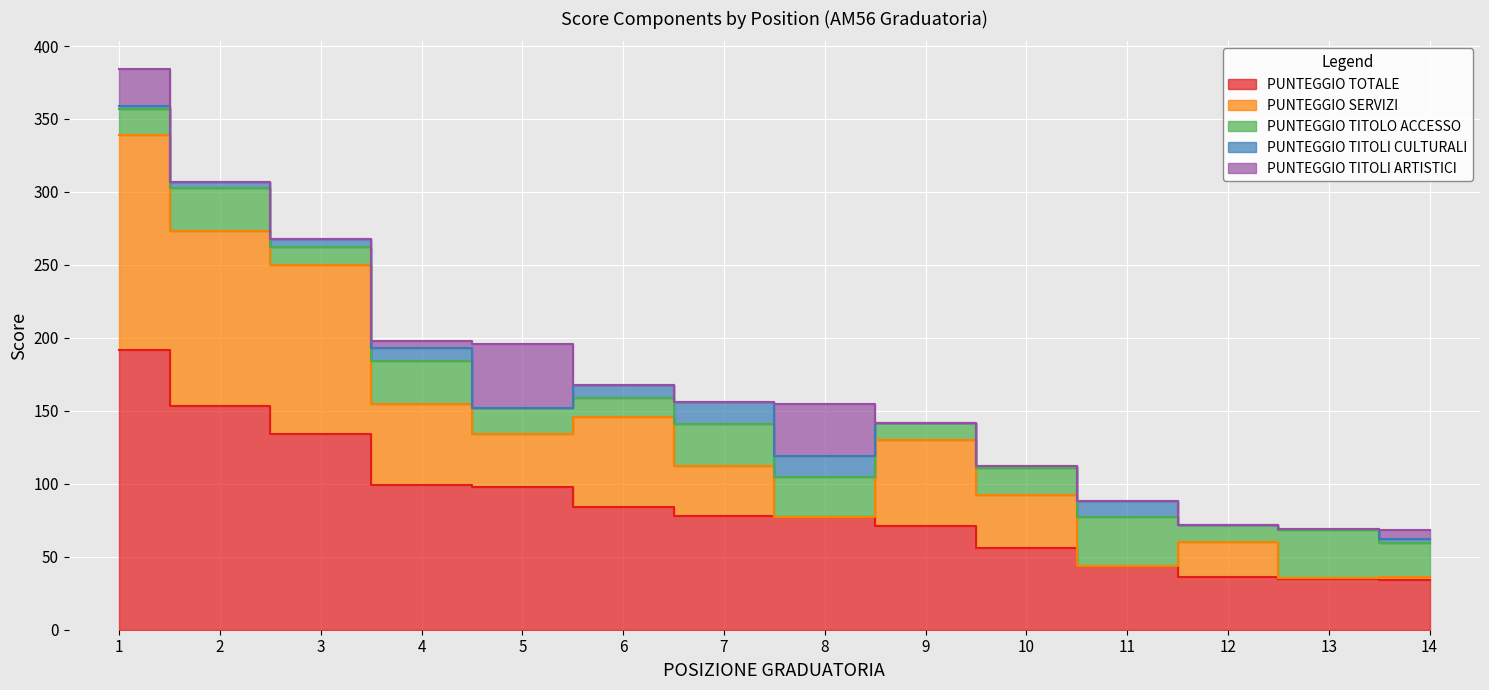

At which category does PUNTEGGIO SERVIZI reach its first local peak?

6